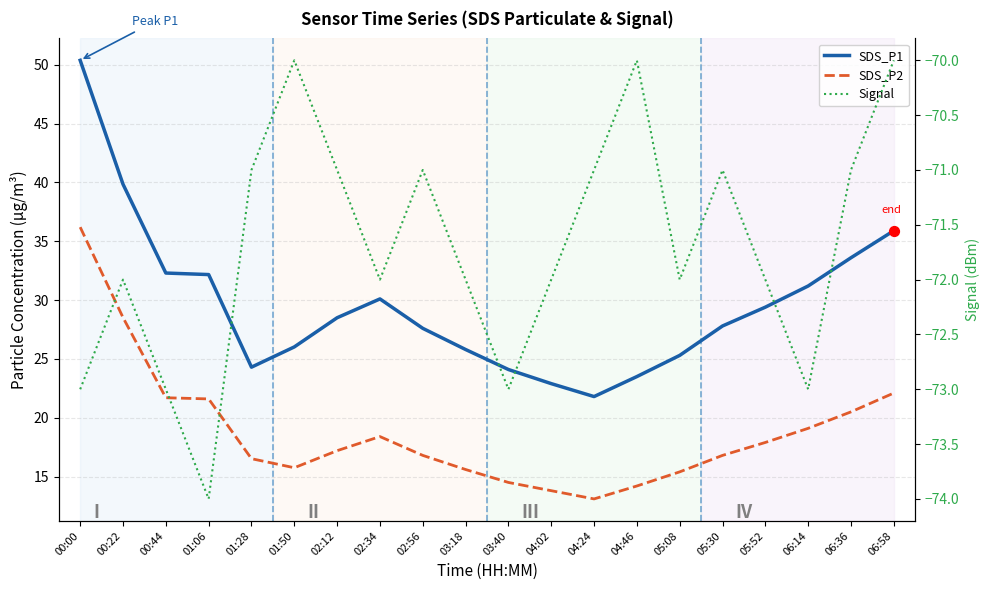

Which series contains the lowest Y value?

Signal